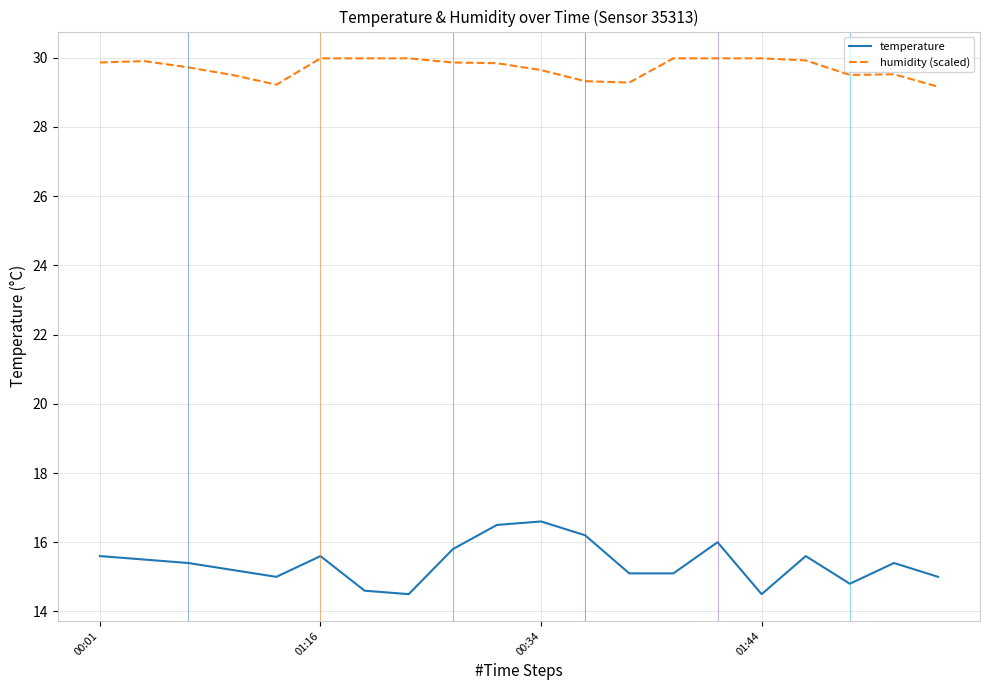

How many lines are shown in the chart?

2